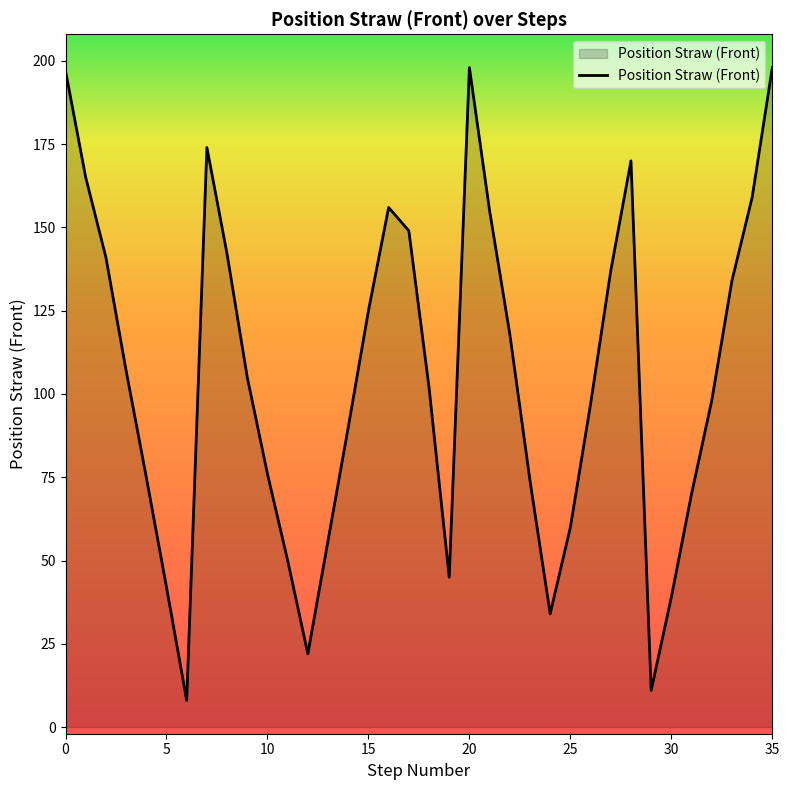

What is the minimum value shown in the chart?

8